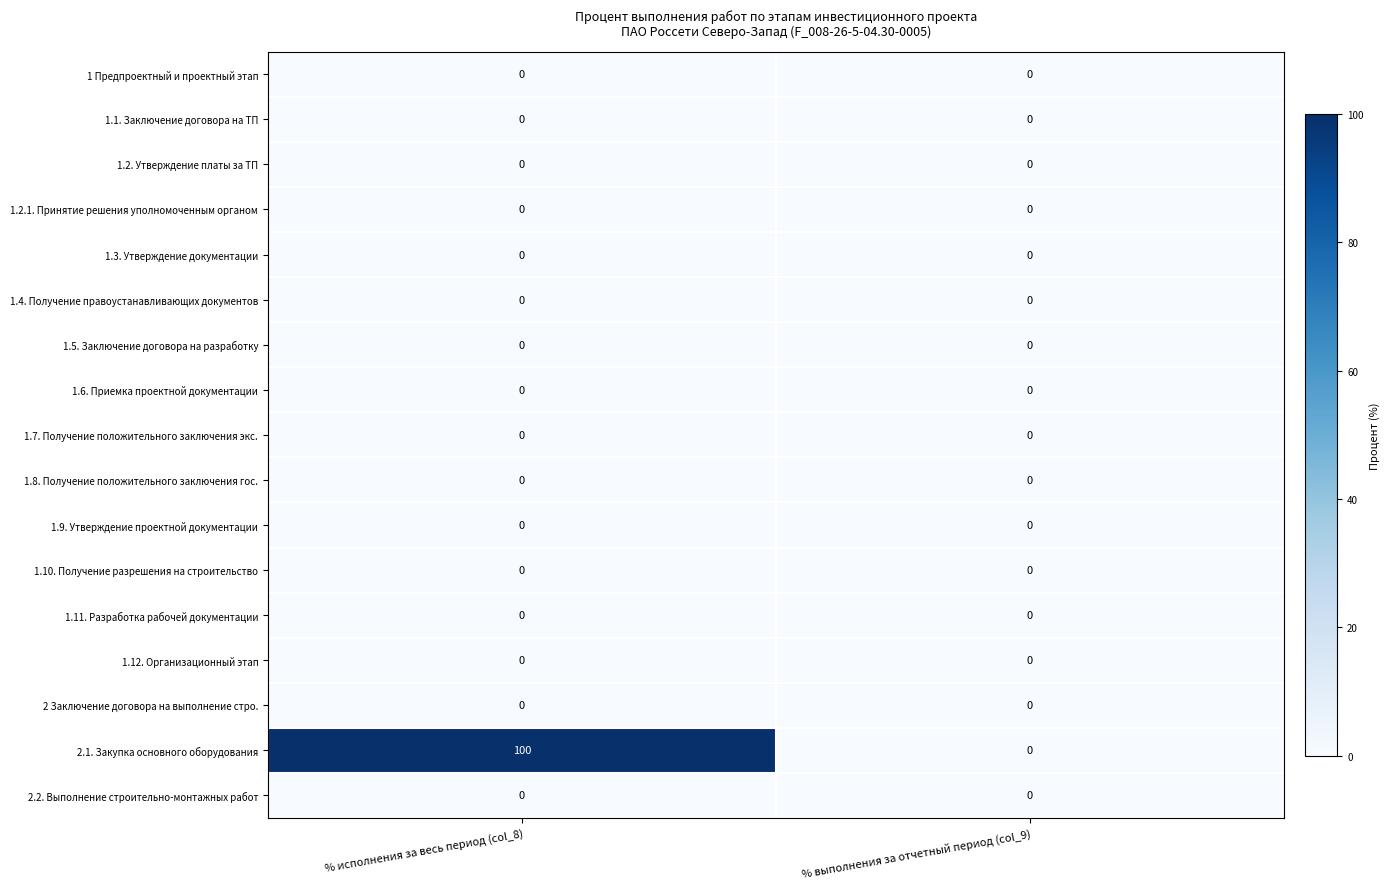

Which series has the widest spread of values?

2.1. Закупка основного оборудования